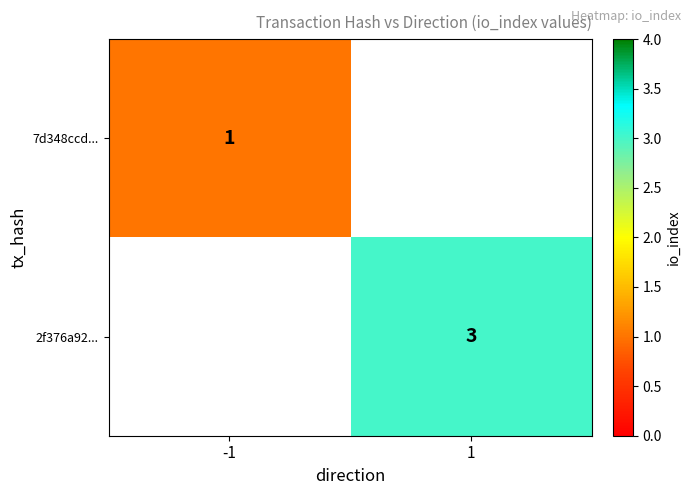

True or false: 2f376a92... has a value of 5 at 1.

False